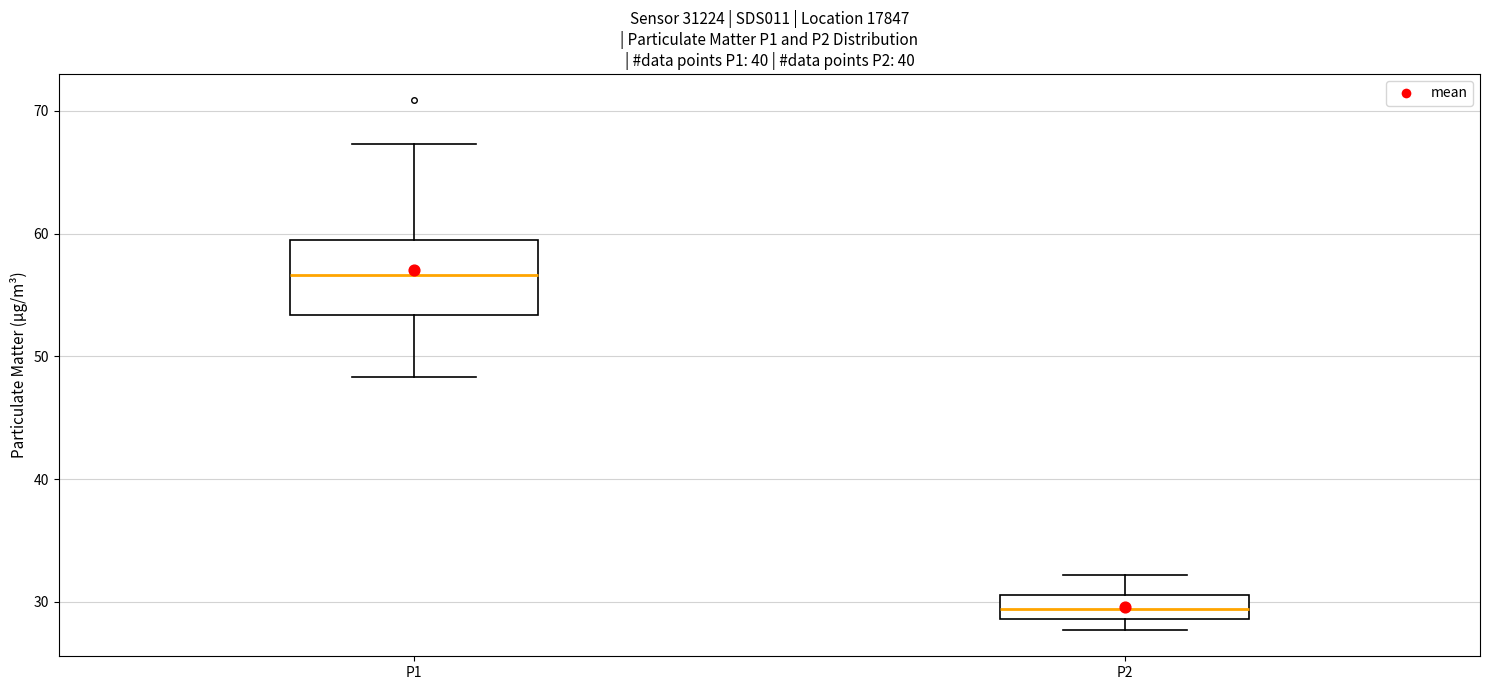

Reading left to right, read every box against the y-axis: the position of its median line, the range the box covers, and the ends of its whiskers. The values are not printed on the chart, so give them approximately, as read against the axis.

P1: median 57, box 53 to 59, whiskers 48 to 67
P2: median 29 (inside the box), box 29 to 31, whiskers 28 to 32